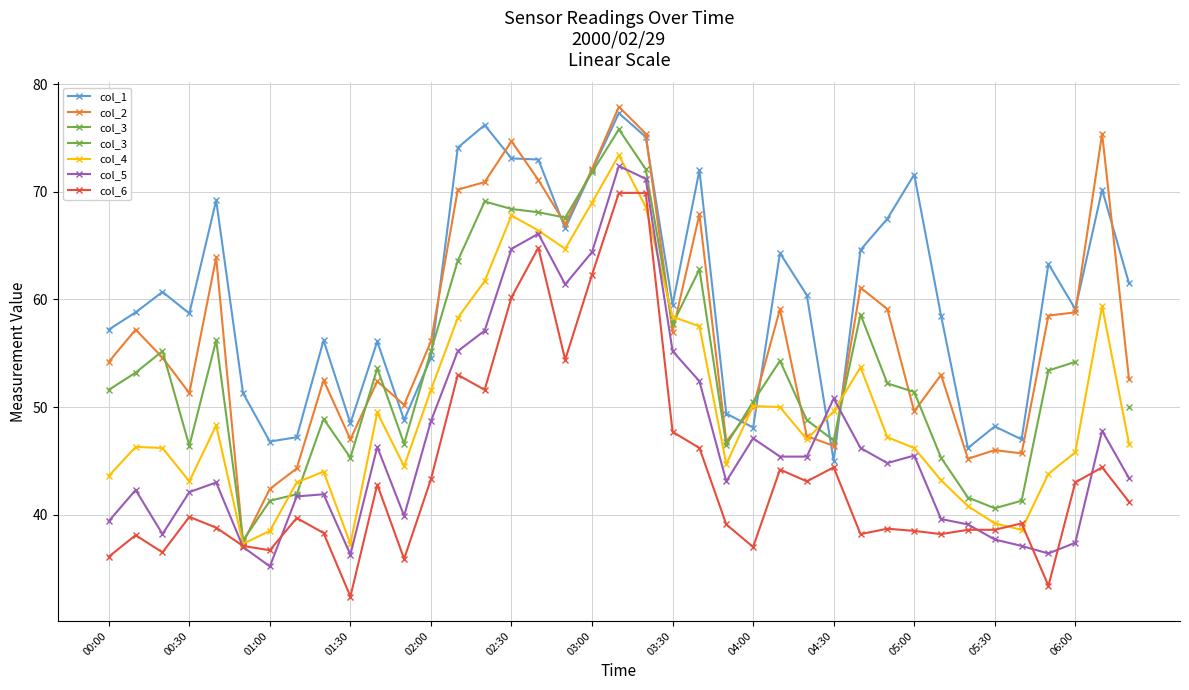

The col_2 series shows 58.8 at 06:00. True or false?

True